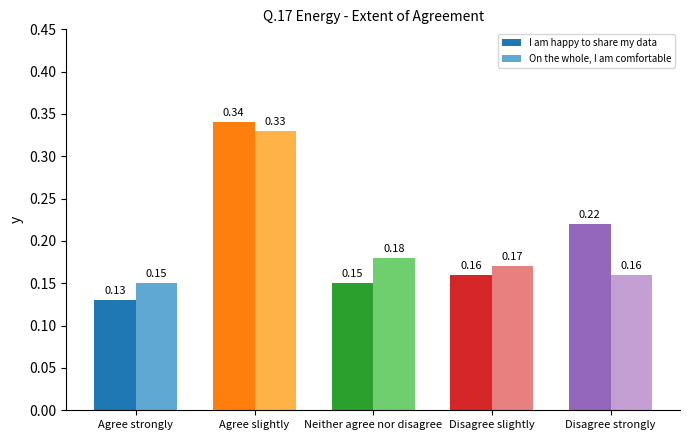

What is the sum of all On the whole, I am comfortable values?

1.0